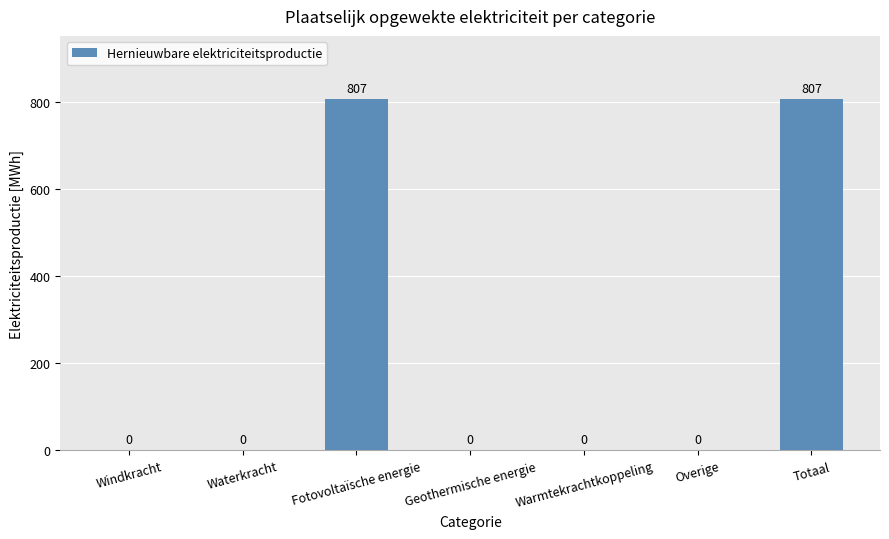

What is the ratio of the value at Fotovoltaïsche energie to the value at Totaal?

1.0